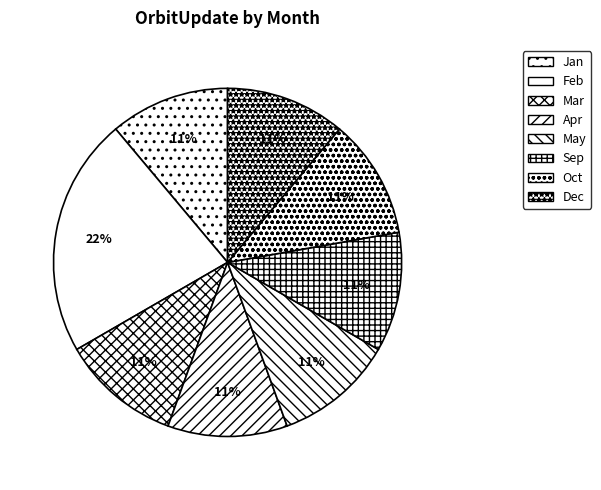

The Dec slice represents 1% of the pie. True or false?

False